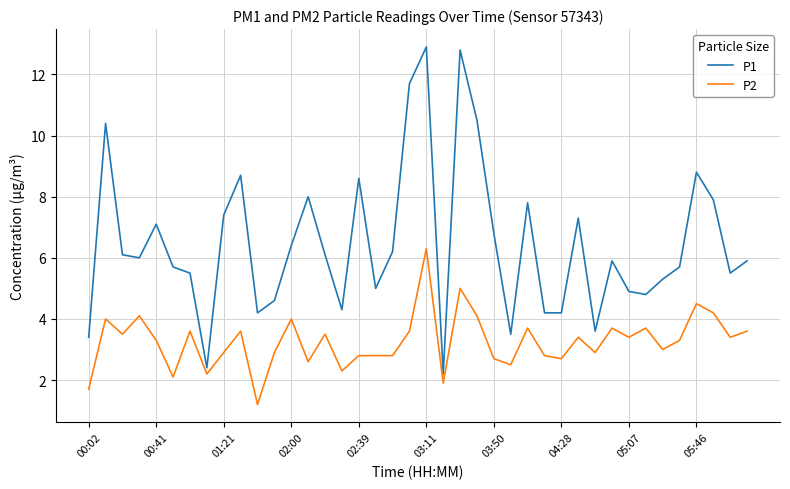

Which series has the largest range (max minus min)?

P1